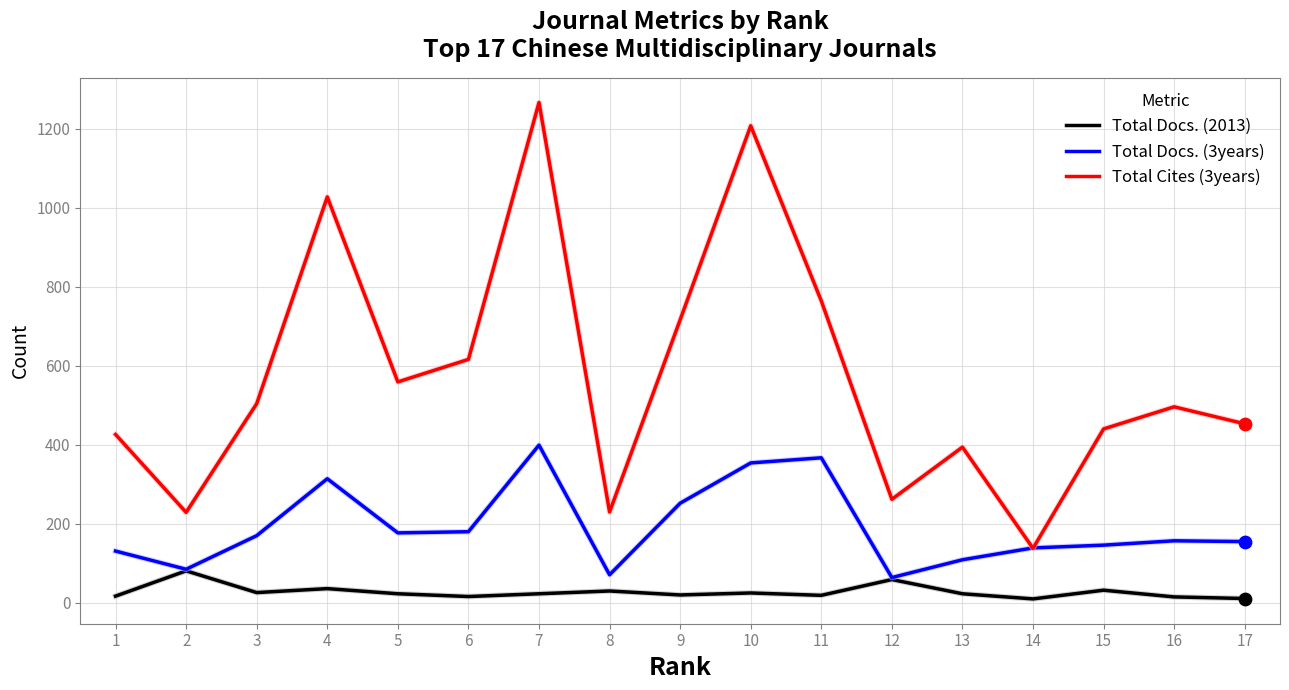

What are all the series names shown in the legend?

Total Docs. (2013), Total Docs. (3years), Total Cites (3years)